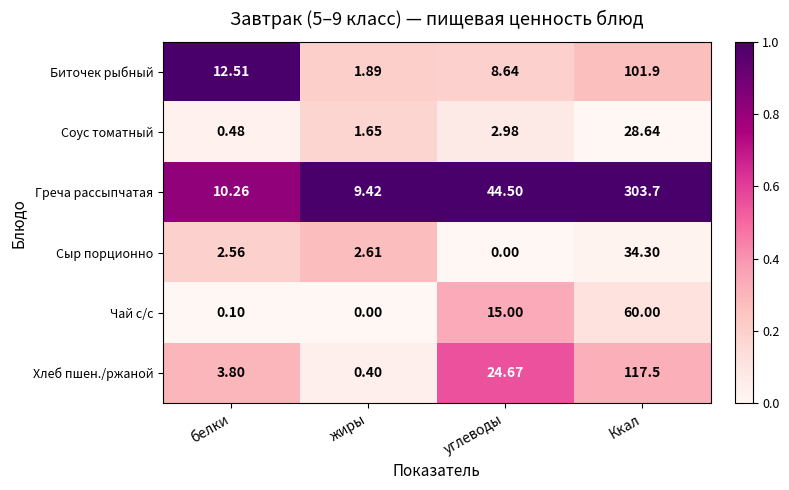

Which category has the highest value across all series?

Ккал